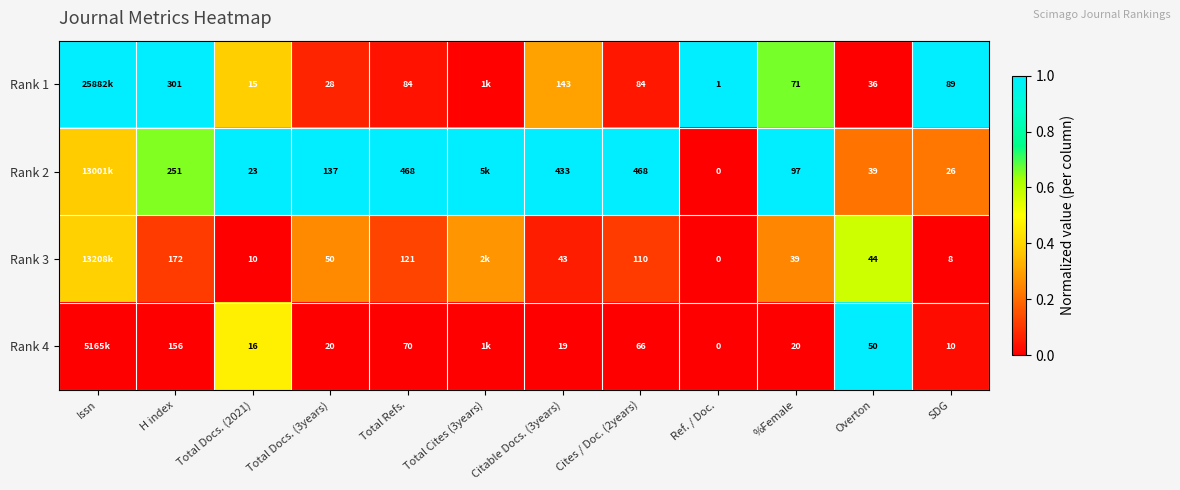

Is the value of Rank 1 at Ref. / Doc. greater than the value of Rank 3 at Total Docs. (3years)?

No